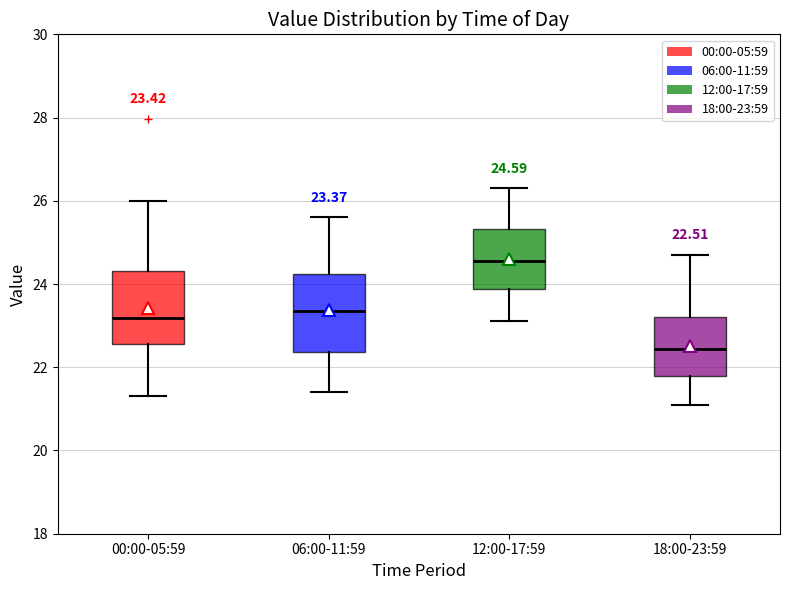

Which box has the highest median line?

12:00-17:59